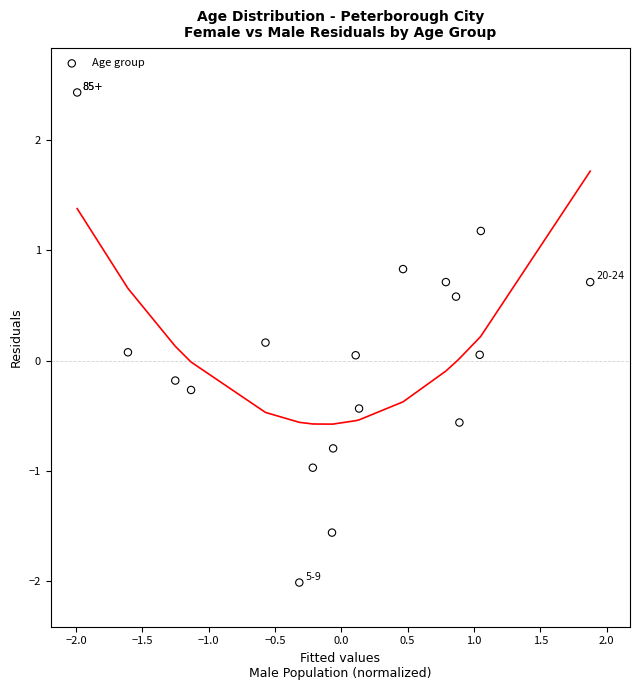

What is the range of Y values (max minus min)?

4.4